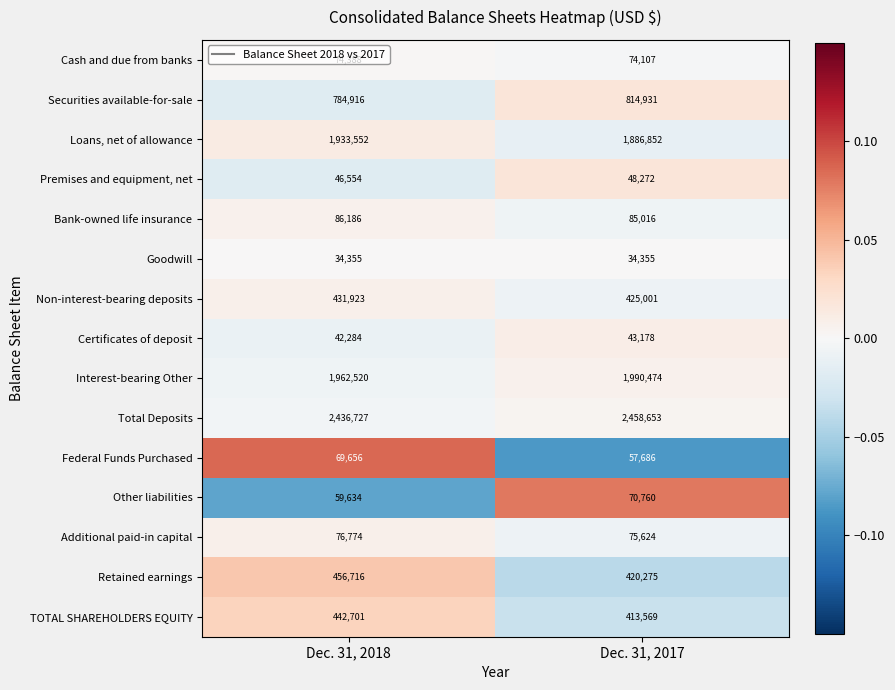

What is the total value across all series at Dec. 31, 2018?

8938886